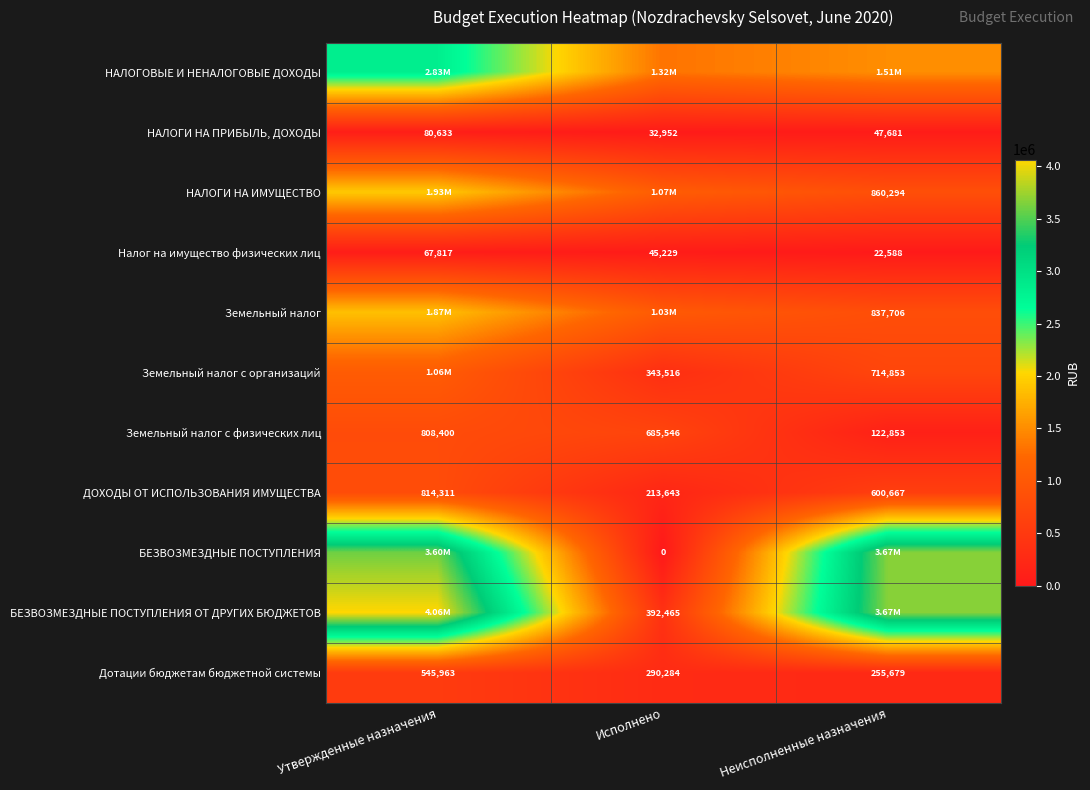

Which category has the highest value in the Земельный налог с физических лиц series?

Утвержденные назначения